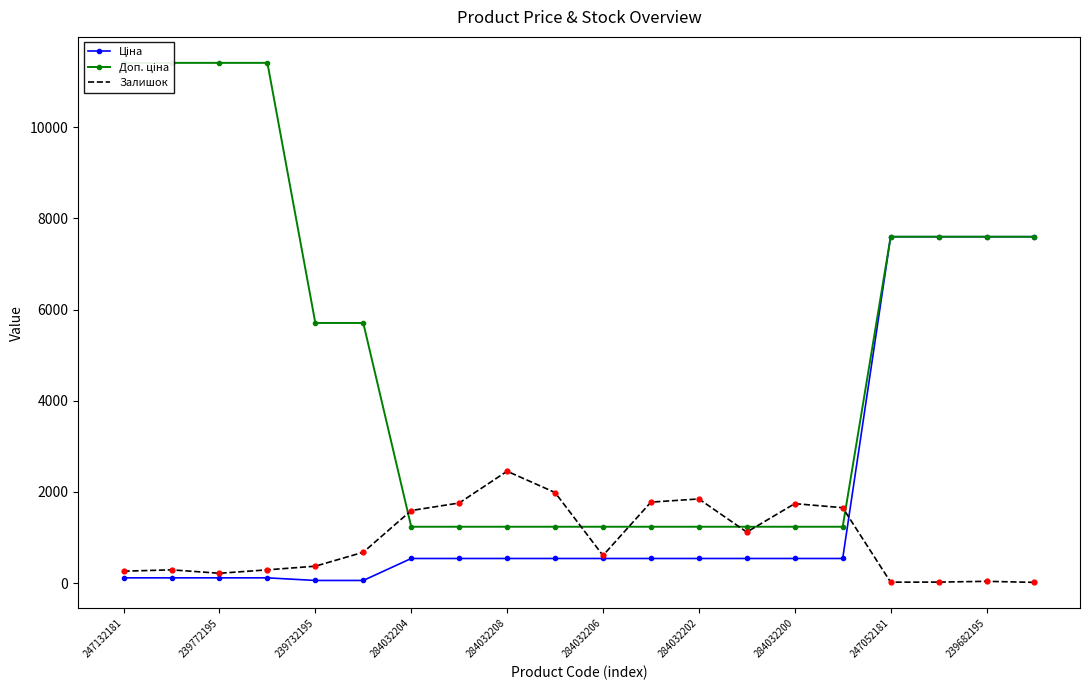

Which series has the largest Y range (max minus min)?

Доп. ціна